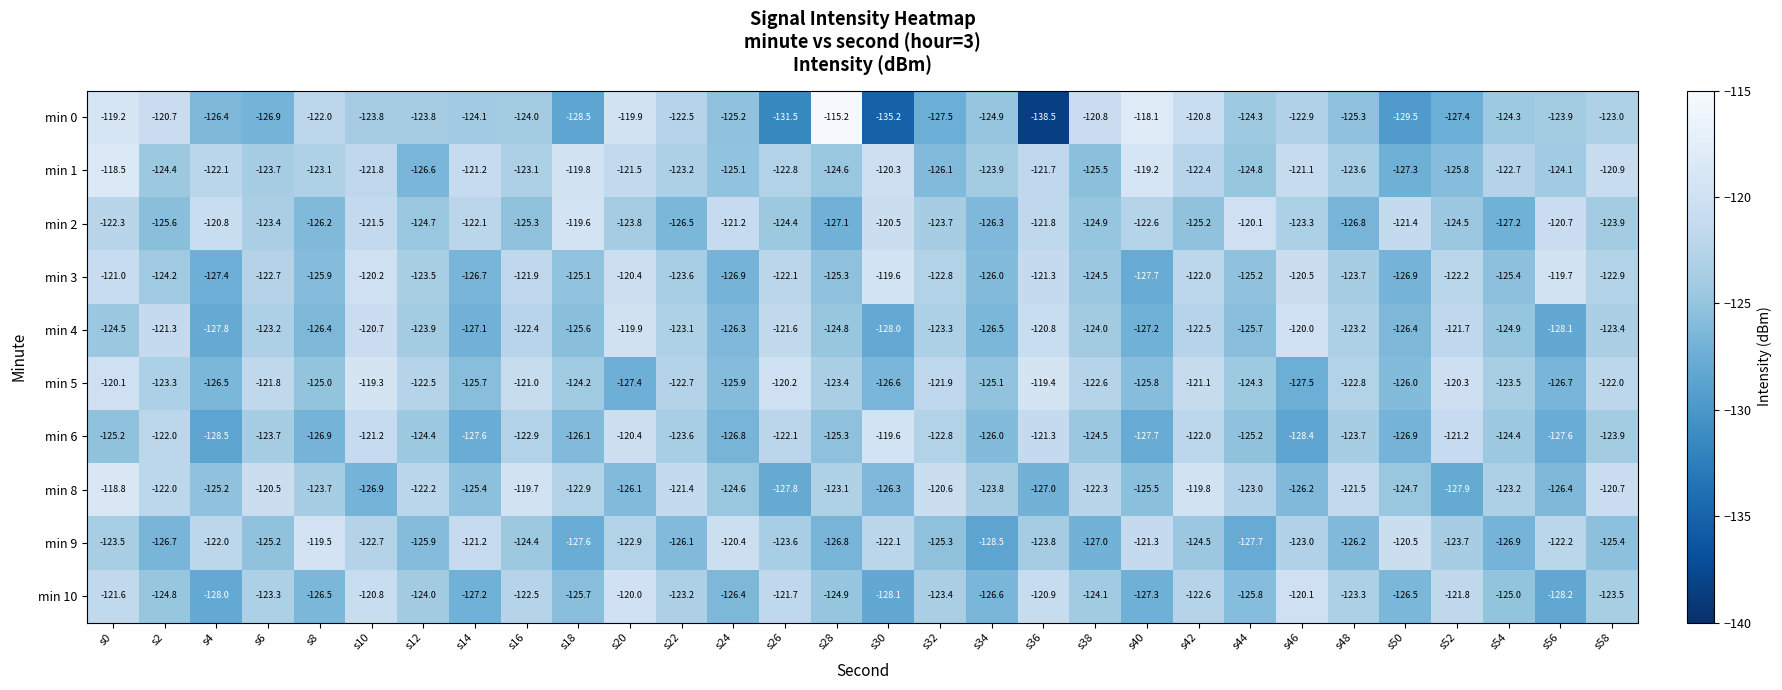

At which category is the sum across all series the highest?

s0